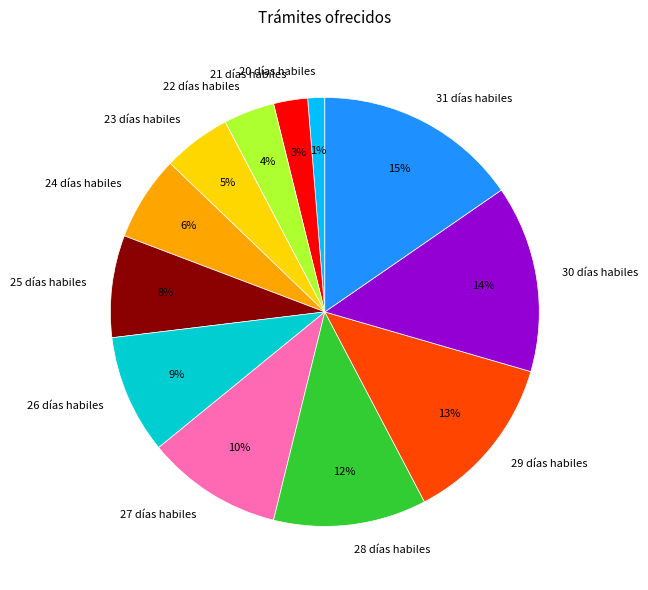

Do 27 días habiles and 24 días habiles together represent more than half of the pie?

No